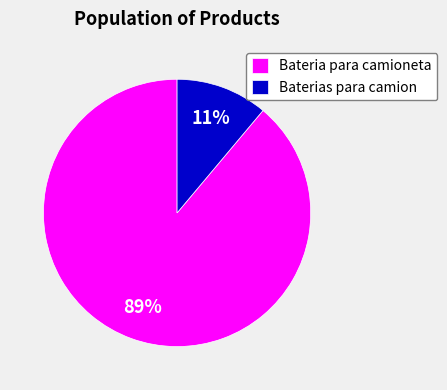

Which has a higher value, Baterias para camion or Bateria para camioneta?

Bateria para camioneta